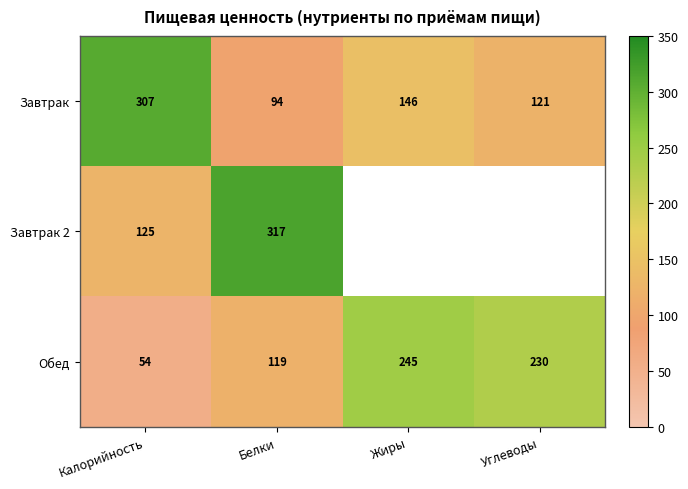

Is the value of Завтрак at Углеводы greater than the value of Завтрак 2 at Жиры?

No